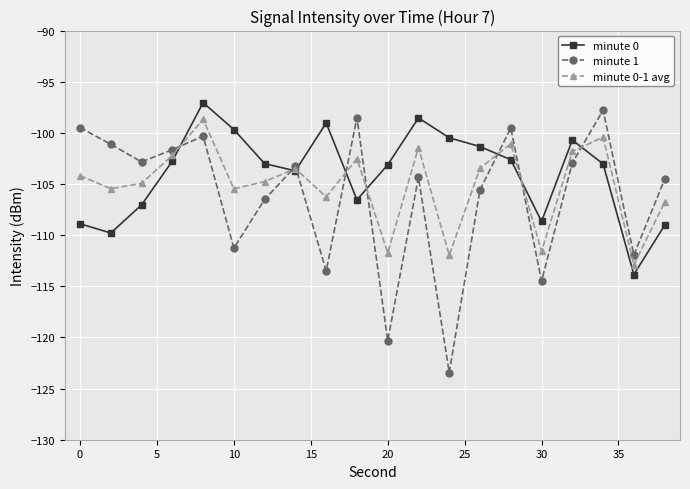

What is the value of the minute 1 point at the 18th from the left?

-97.8